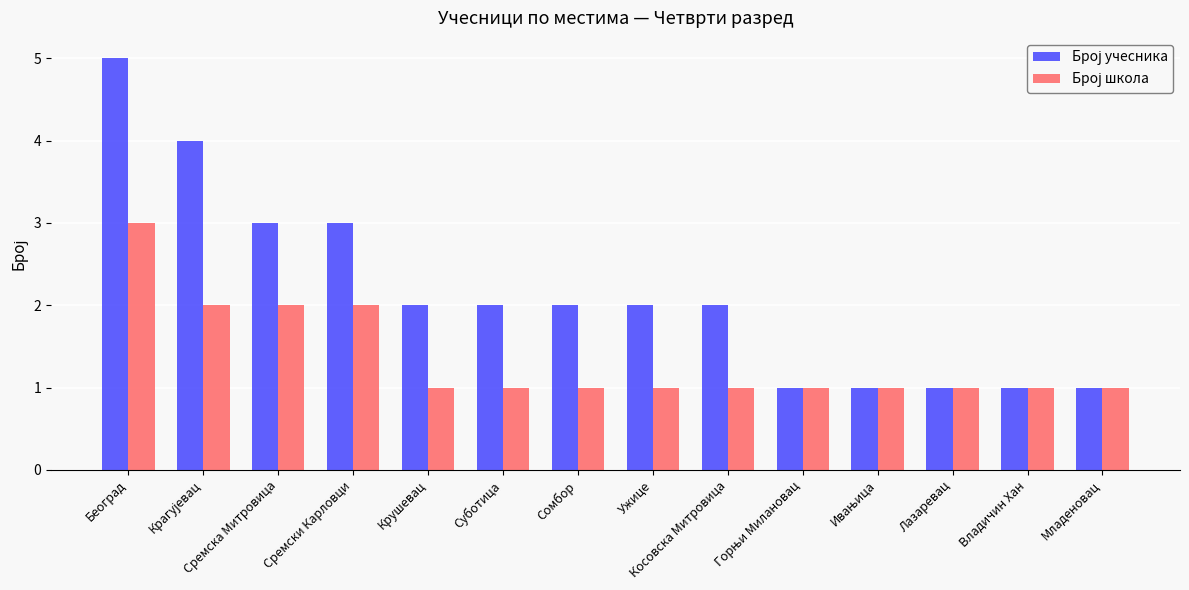

How many data points does each series have?

14